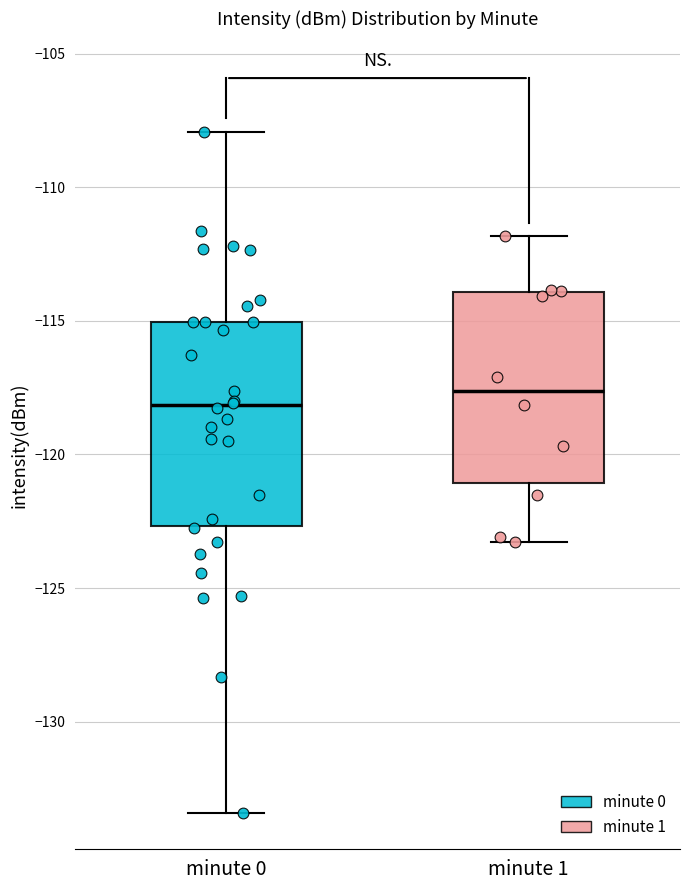

Which box is the tallest, from its lower edge to its upper edge?

minute 0